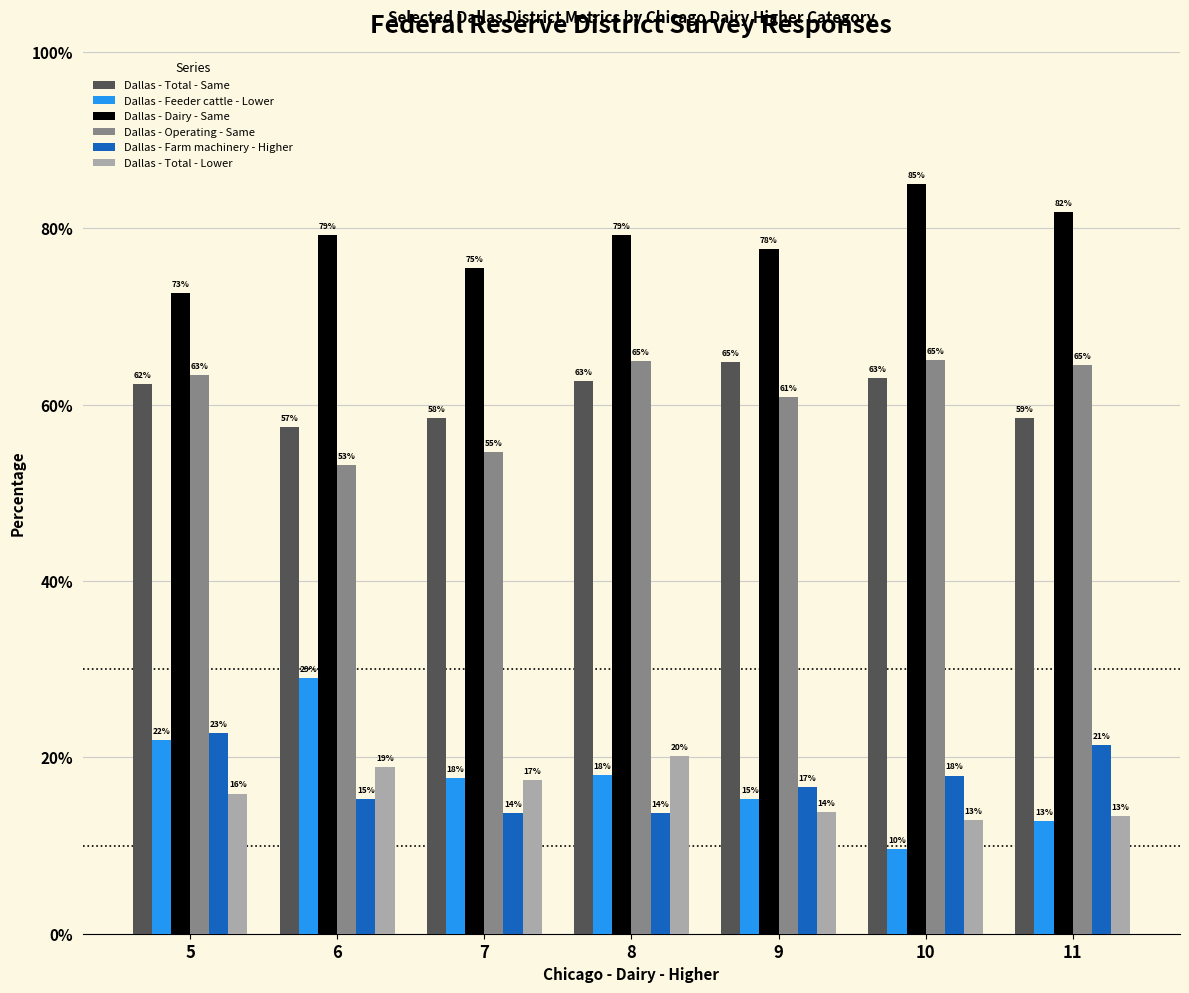

Which series changed the most between 5 and 10?

Dallas - Feeder cattle - Lower